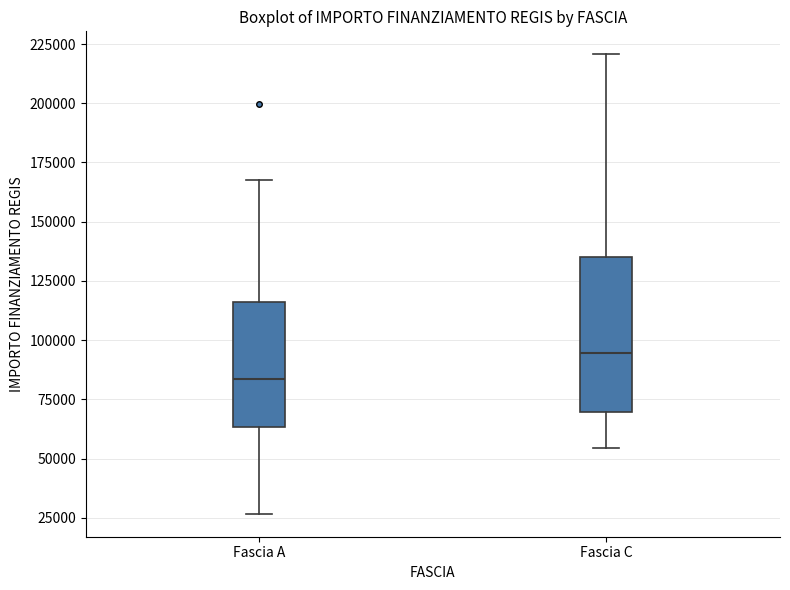

Which box has the highest median line?

Fascia C